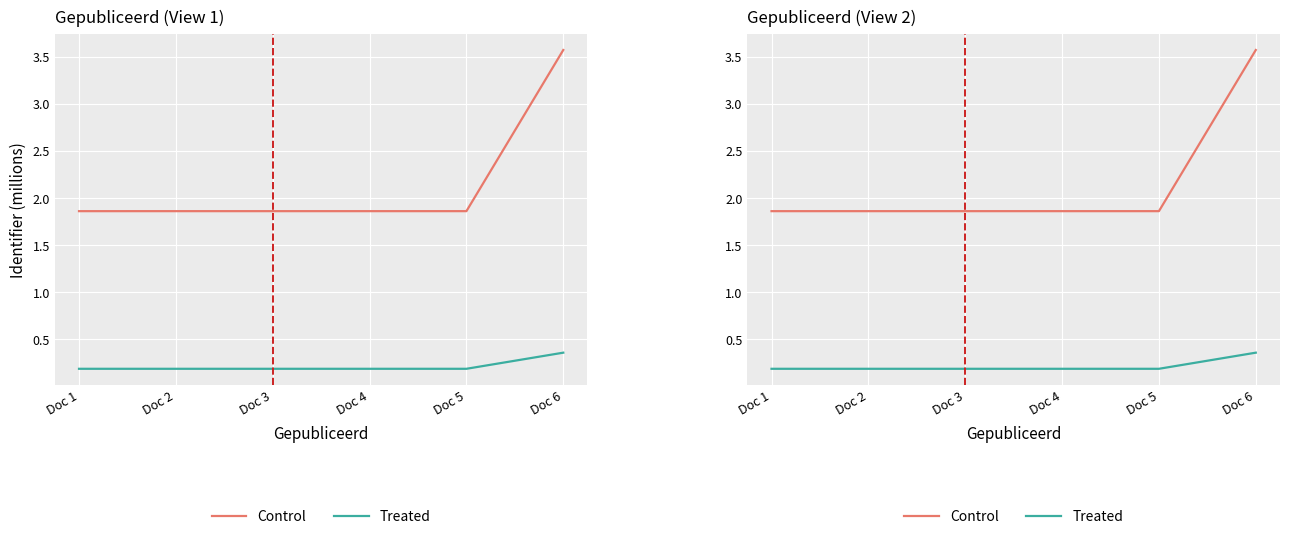

Rank the series at Doc 6 from highest to lowest value.

Control, Treated